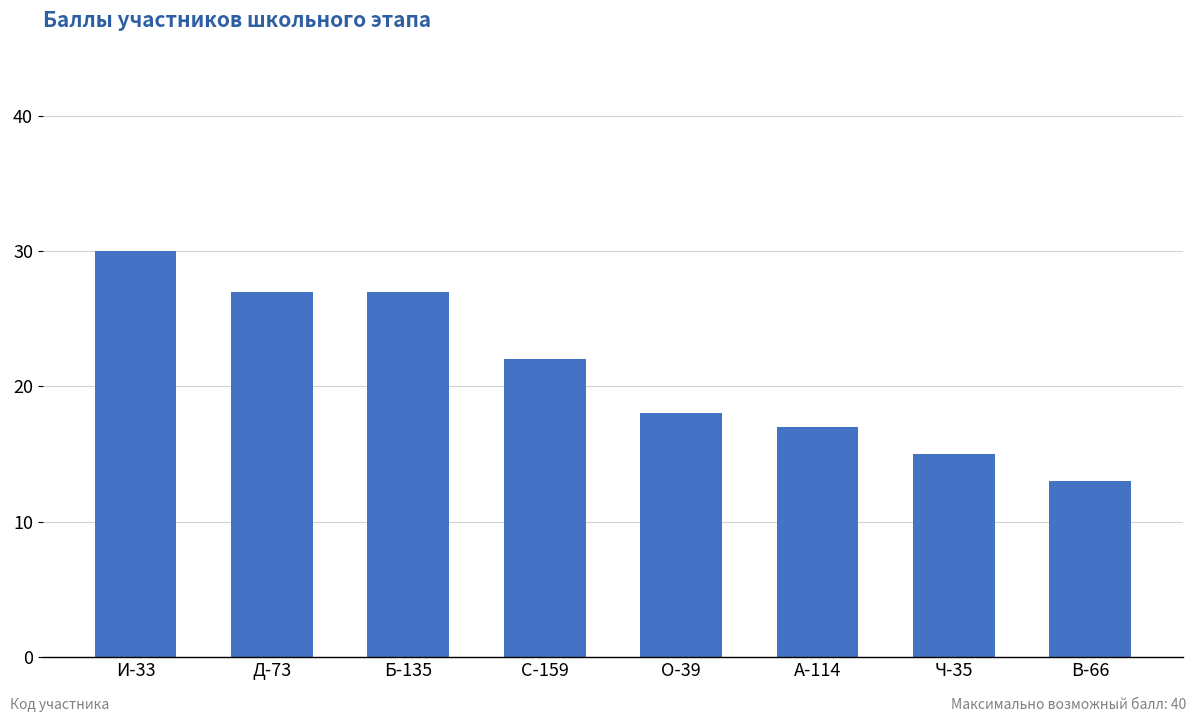

What is the sum of all values?

169